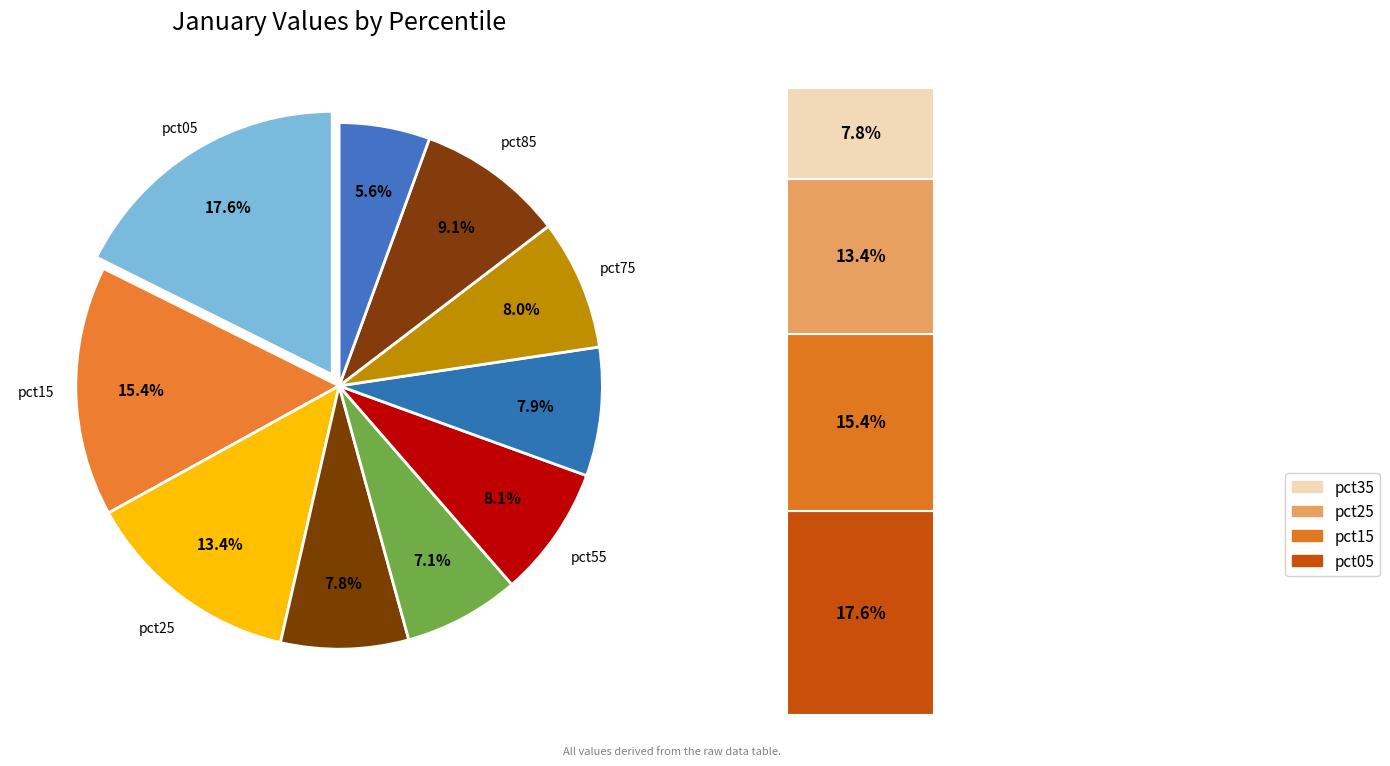

Does any single category account for the majority?

No